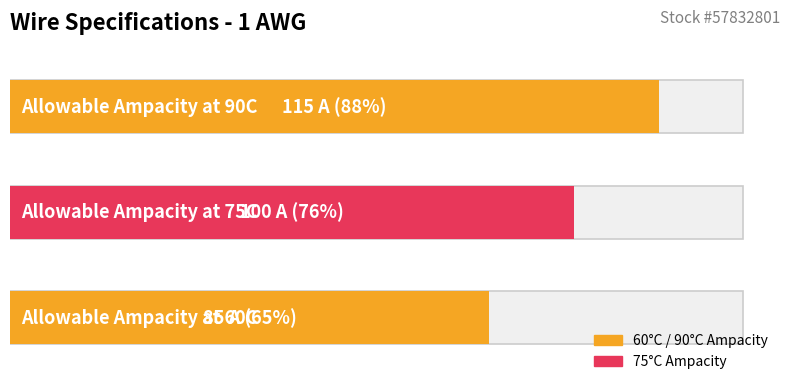

Reading left to right, extract all data points from this chart.

85	100	115